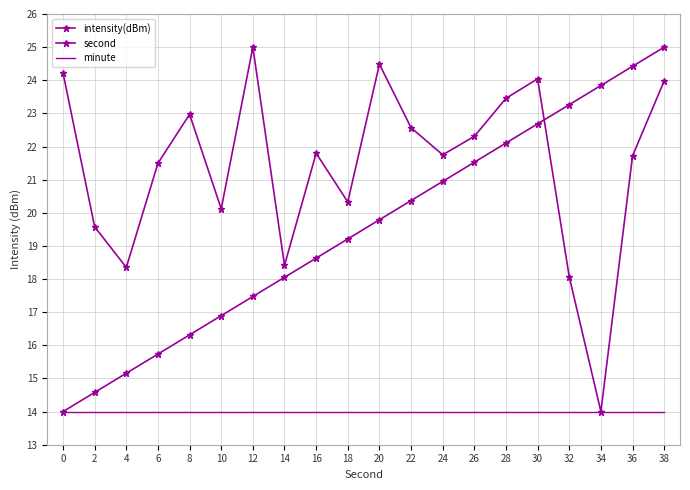

Which series has the largest total across all categories?

intensity(dBm)